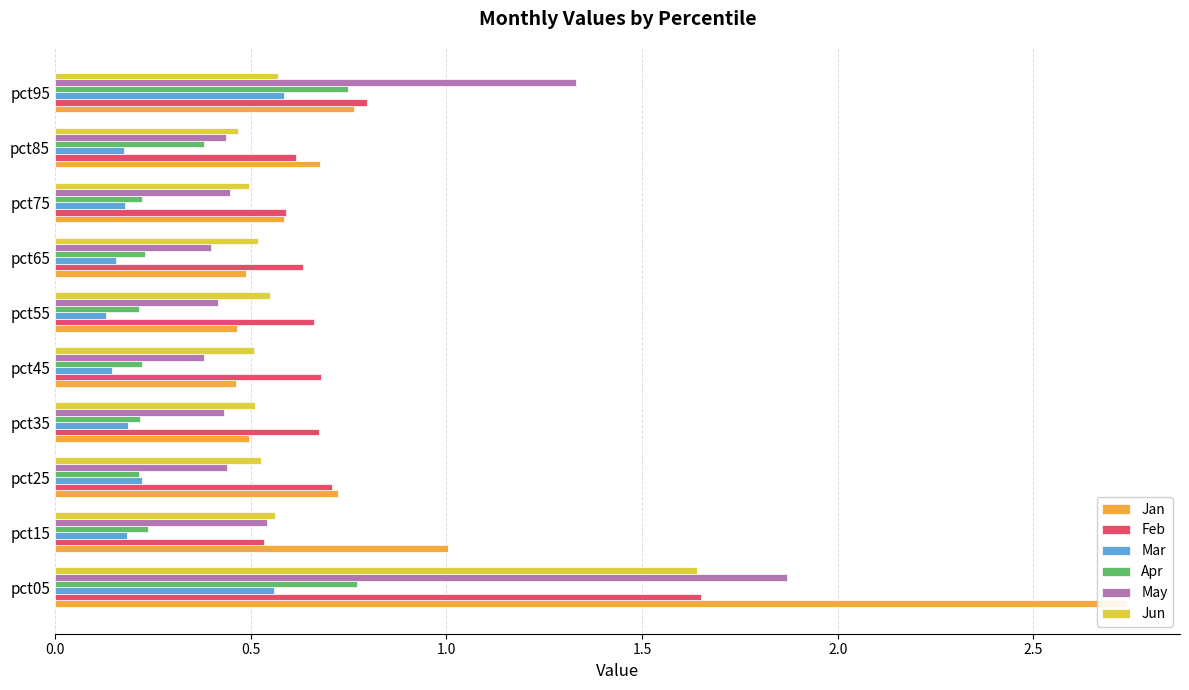

The value of Jun at pct95 is 0.6. True or false?

True